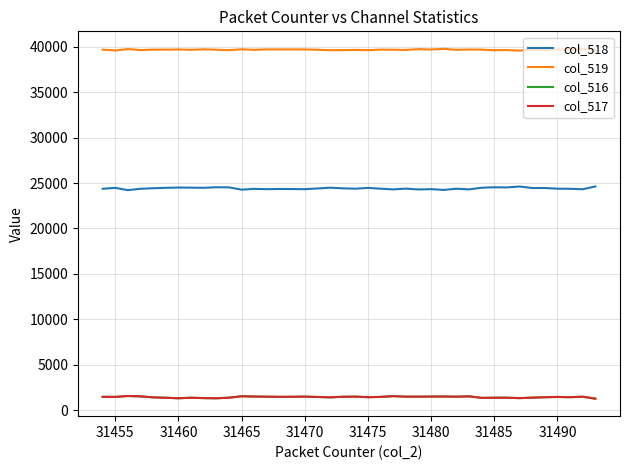

What is the sum of all col_518 values?

976581